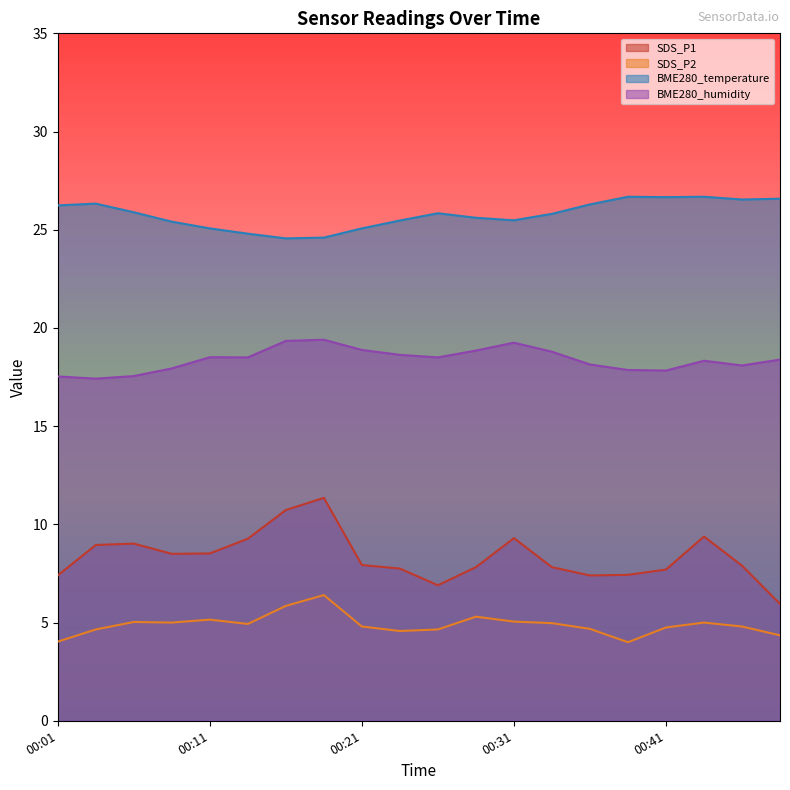

Does the chart have visible grid lines?

No